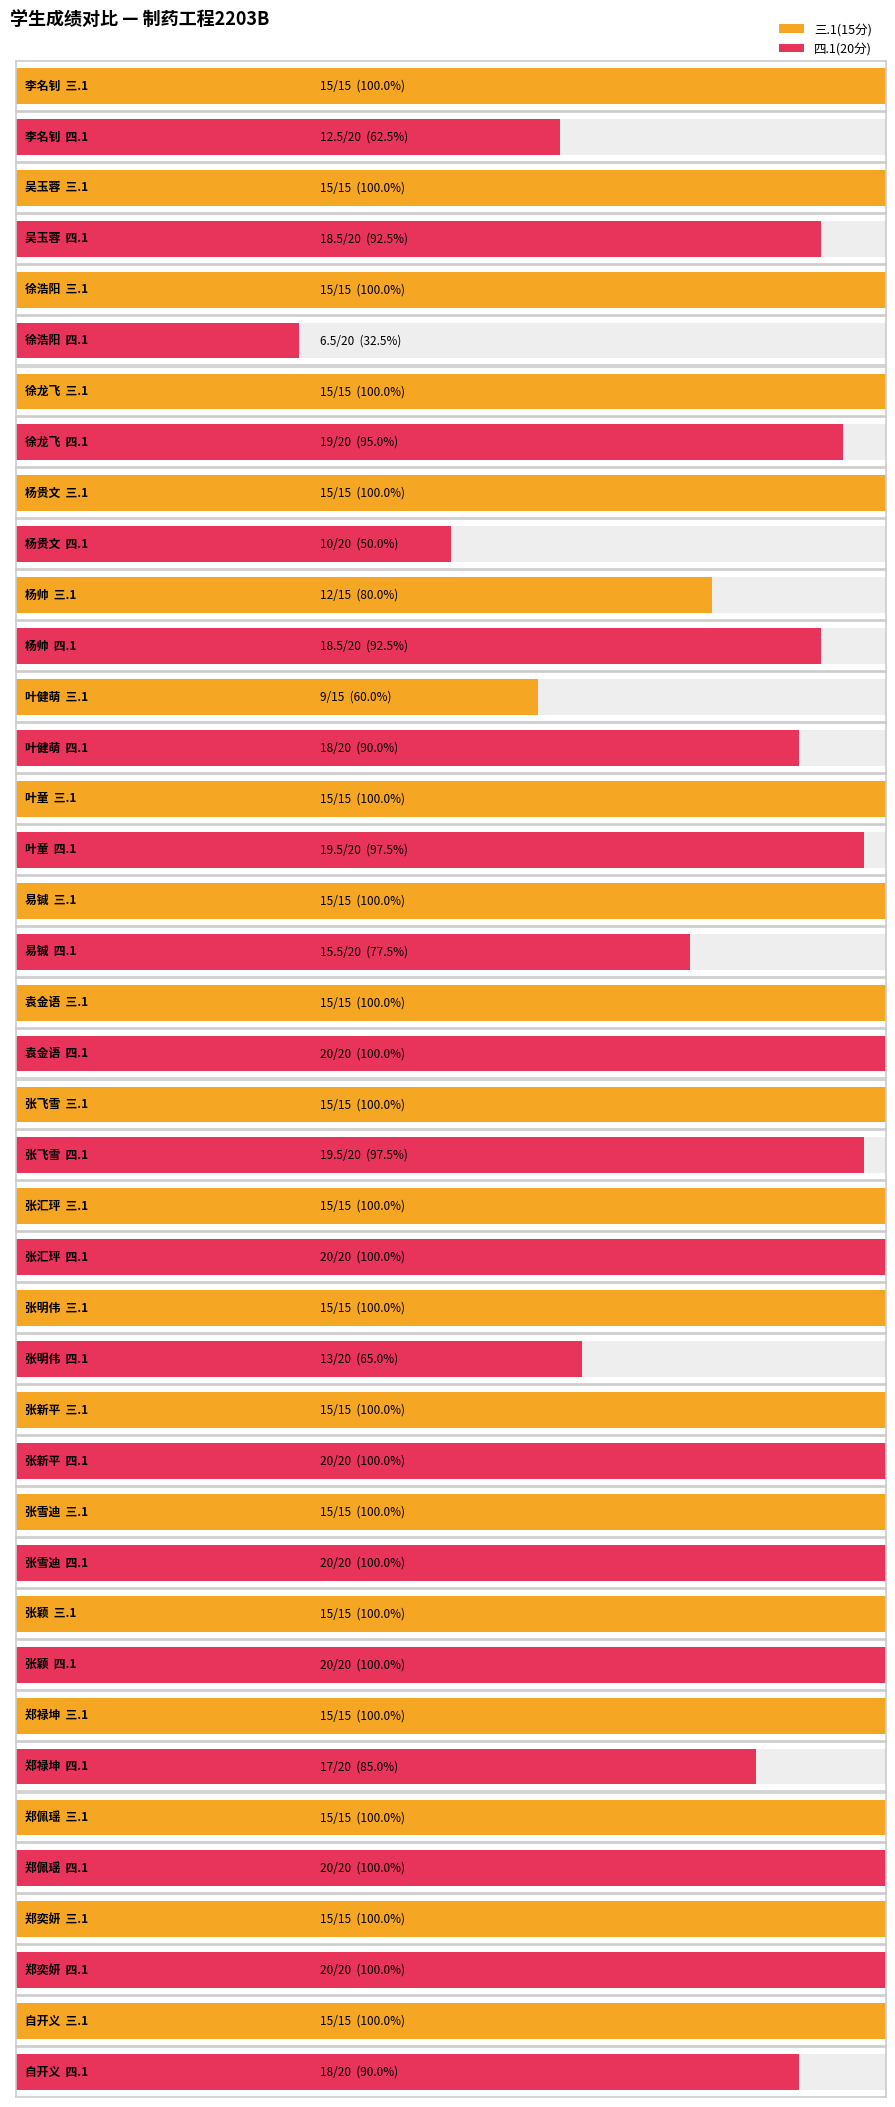

Reading left to right, what are all the values shown in this chart?

三.1(15分): 15.0	15.0	15.0	15.0	15.0	12.0	9.0	15.0	15.0	15.0	15.0	15.0	15.0	15.0	15.0	15.0	15.0	15.0	15.0	15.0
四.1(20分): 12.5	18.5	6.5	19.0	10.0	18.5	18.0	19.5	15.5	20.0	19.5	20.0	13.0	20.0	20.0	20.0	17.0	20.0	20.0	18.0